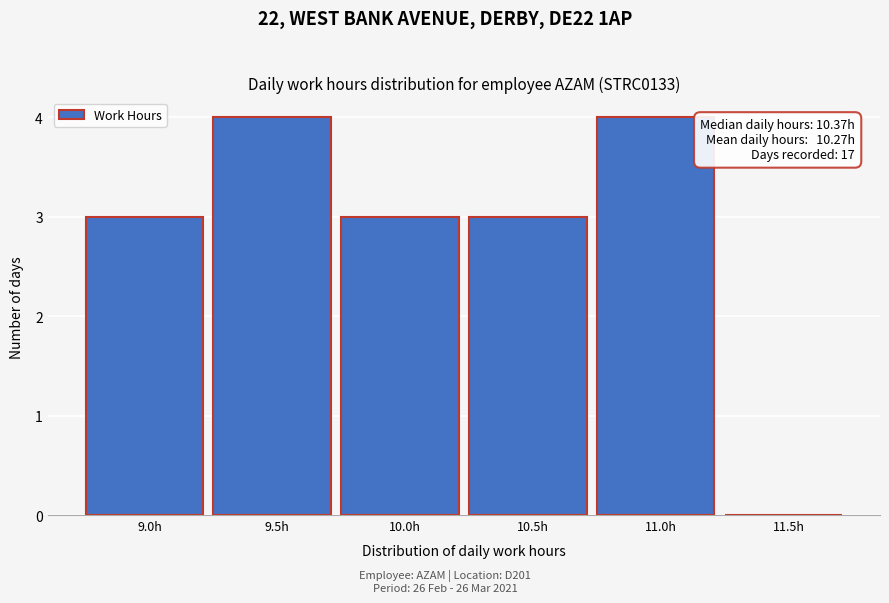

Reading left to right, transcribe all the data shown in this chart.

9.0h=3	9.5h=4	10.0h=3	10.5h=3	11.0h=4	11.5h=0